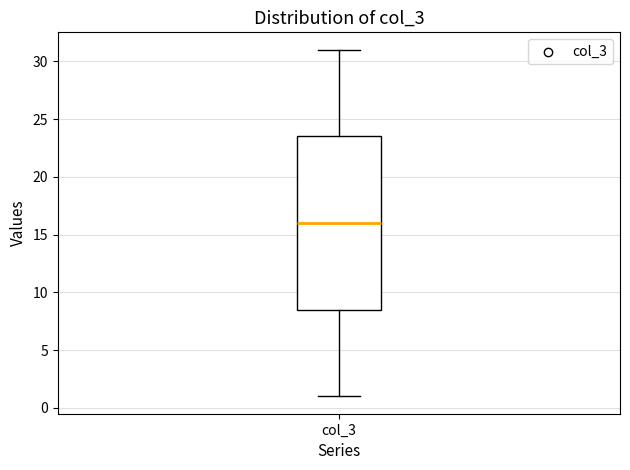

Transcribe this box plot: give where the median line is, the range the box spans, and where the two whiskers end, as read against the y-axis. The values are not printed on the chart, so give them approximately, as read against the axis.

median 16.0, box 8.5 to 23.5, whiskers 1.0 to 31.0